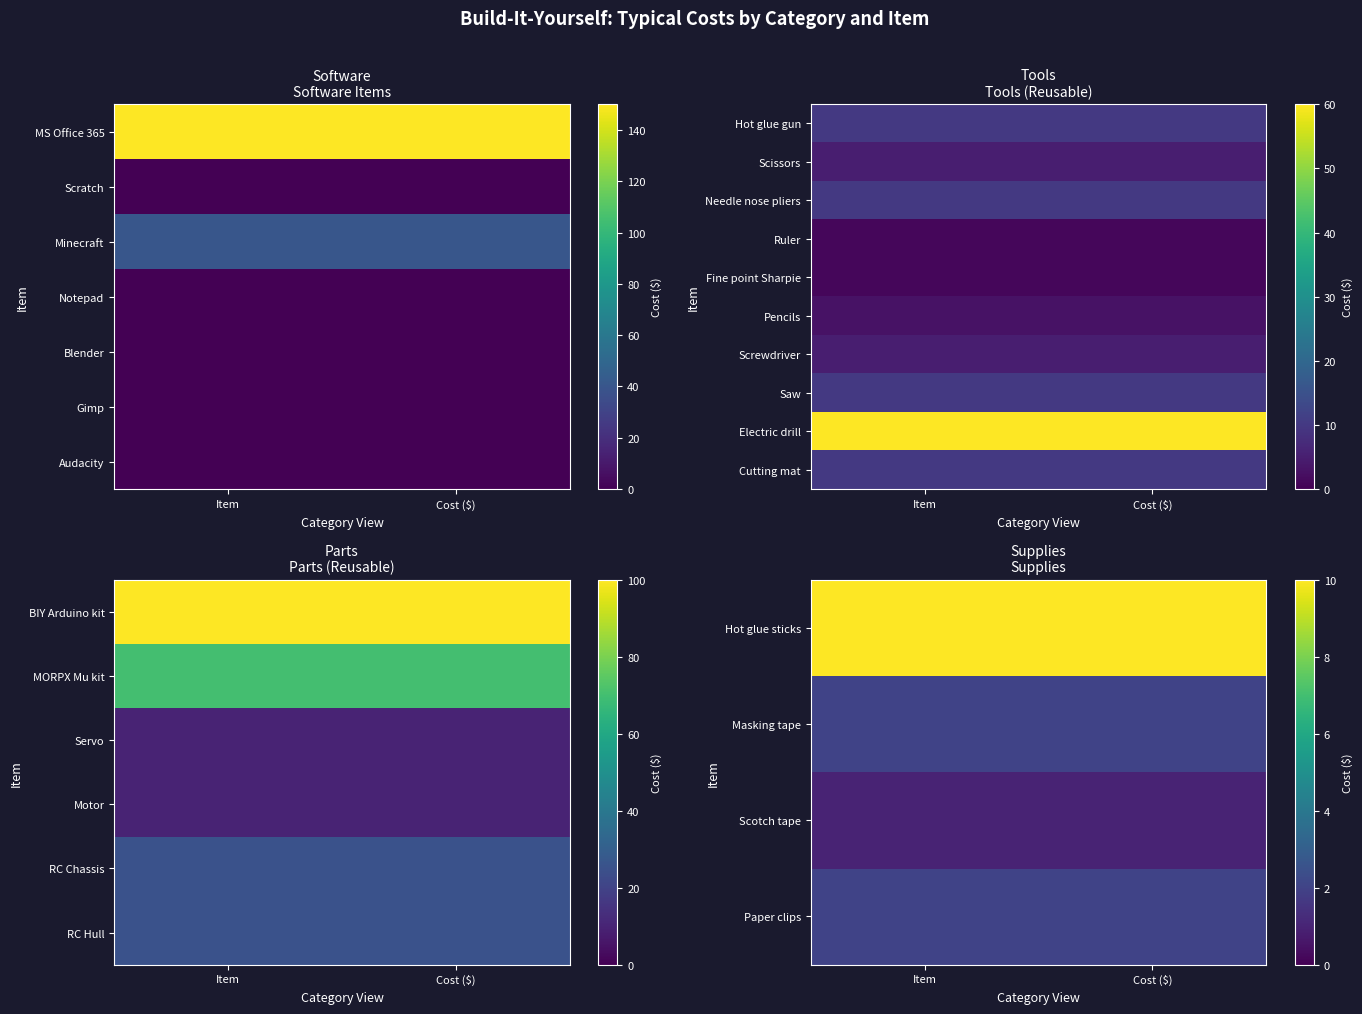

Which category has the lowest value in the RC Chassis series?

Item